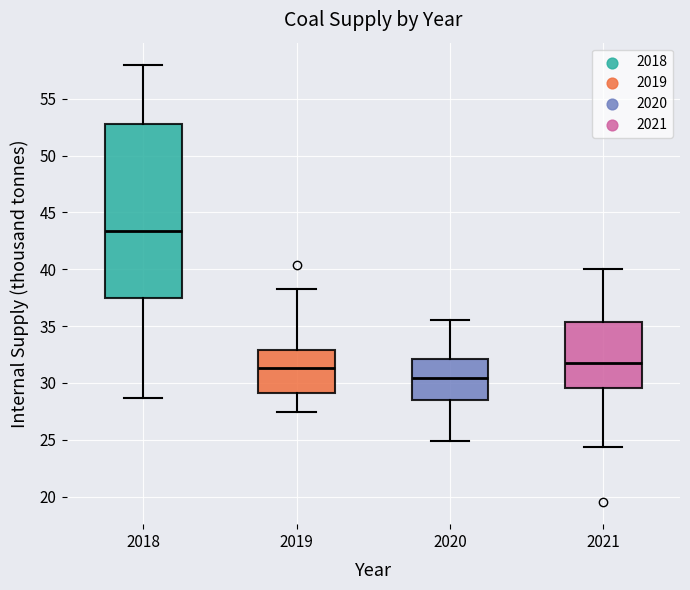

Reading left to right, read every box against the y-axis: the position of its median line, the range the box covers, and the ends of its whiskers. The values are not printed on the chart, so give them approximately, as read against the axis.

2018: median 43.5, box 37.5 to 53.0, whiskers 28.5 to 58.0
2019: median 31.5, box 29.0 to 33.0, whiskers 27.5 to 38.5
2020: median 30.5, box 28.5 to 32.0, whiskers 25.0 to 35.5
2021: median 32.0, box 29.5 to 35.5, whiskers 24.5 to 40.0